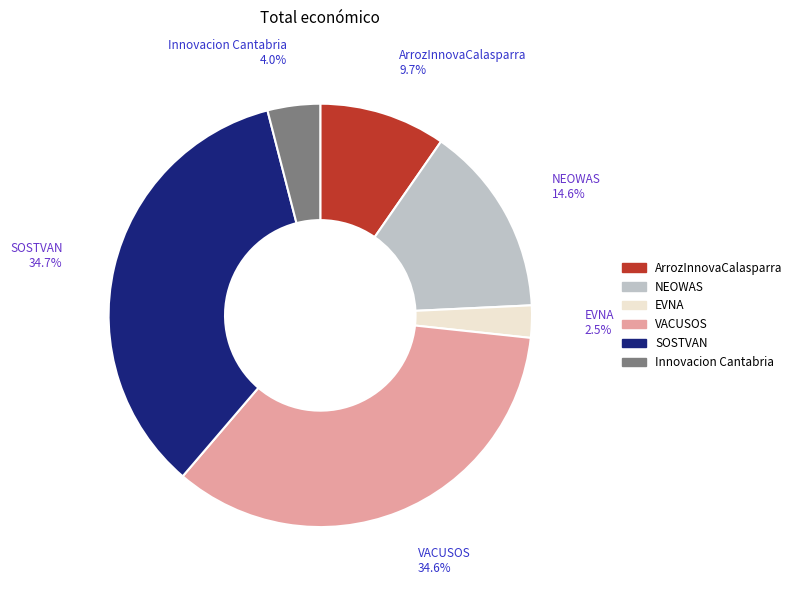

What percentage is the Innovacion Cantabria slice, to the nearest percent?

4%